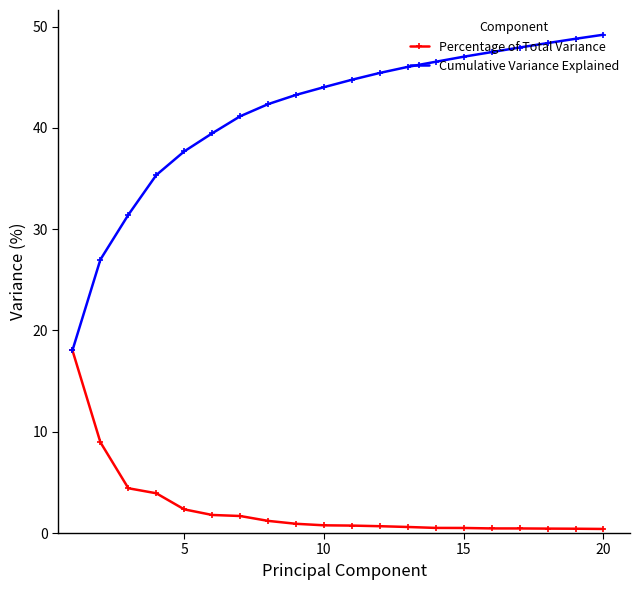

Which series has the largest total across all categories?

Cumulative Variance Explained